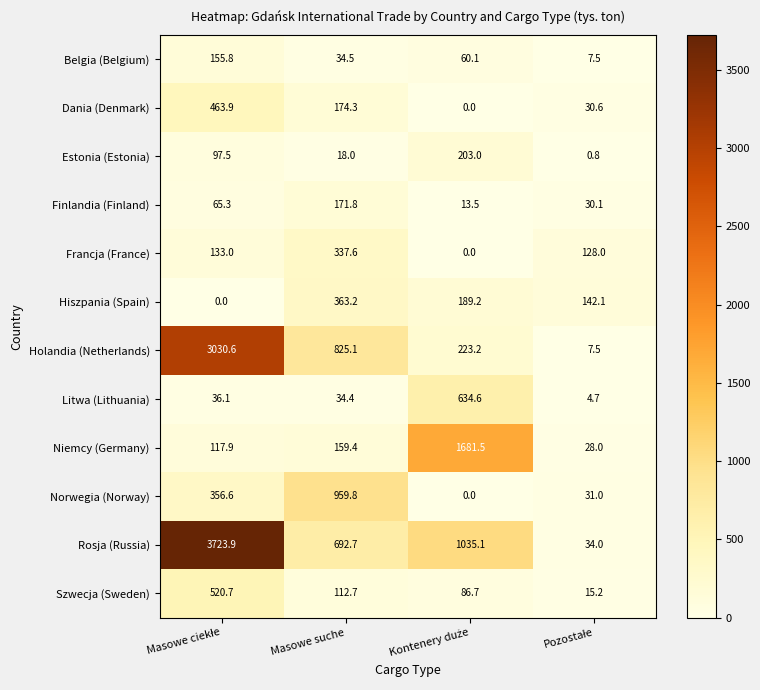

What is the maximum value for Norwegia (Norway)?

959.8